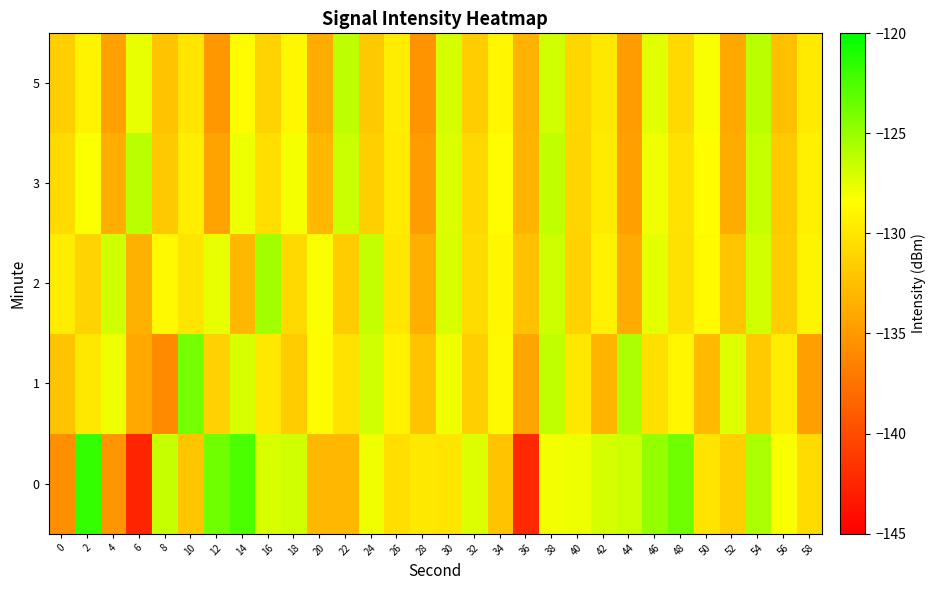

Which label corresponds to the smallest value in the chart?

6